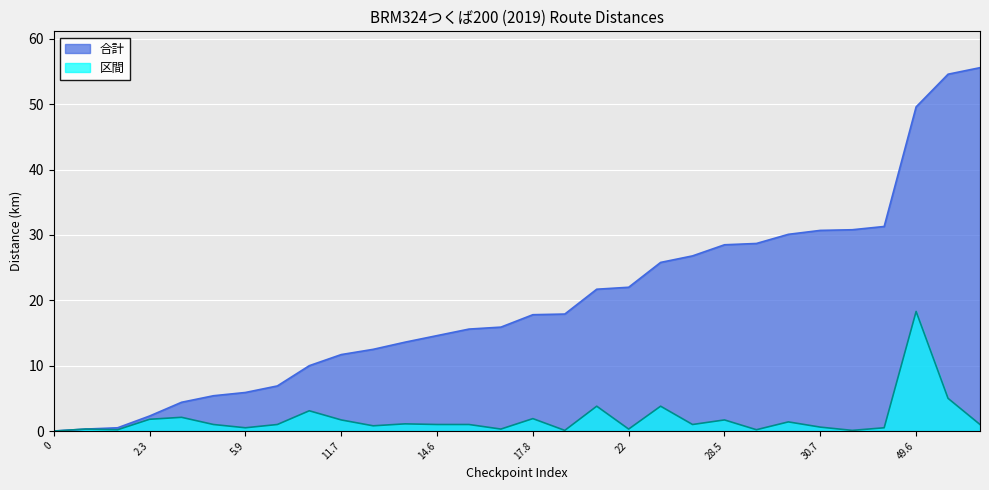

List the series in order of their peak value, highest first.

合計, 区間